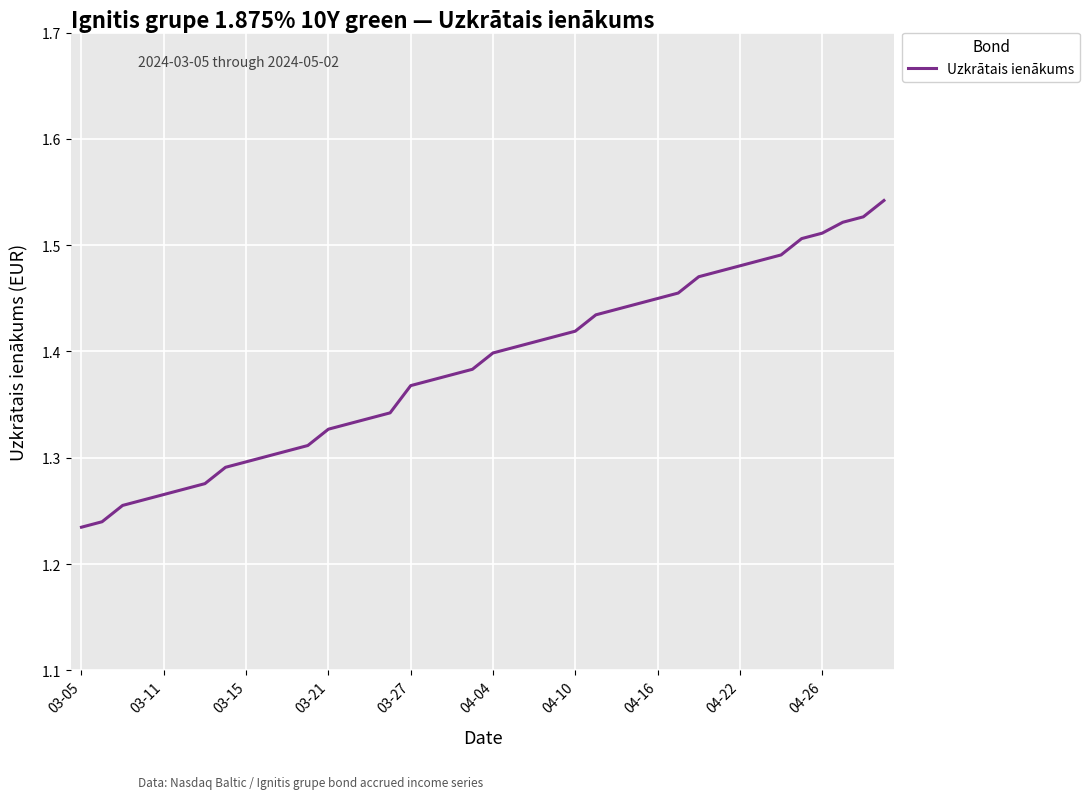

What is the maximum value shown in the chart?

1.5